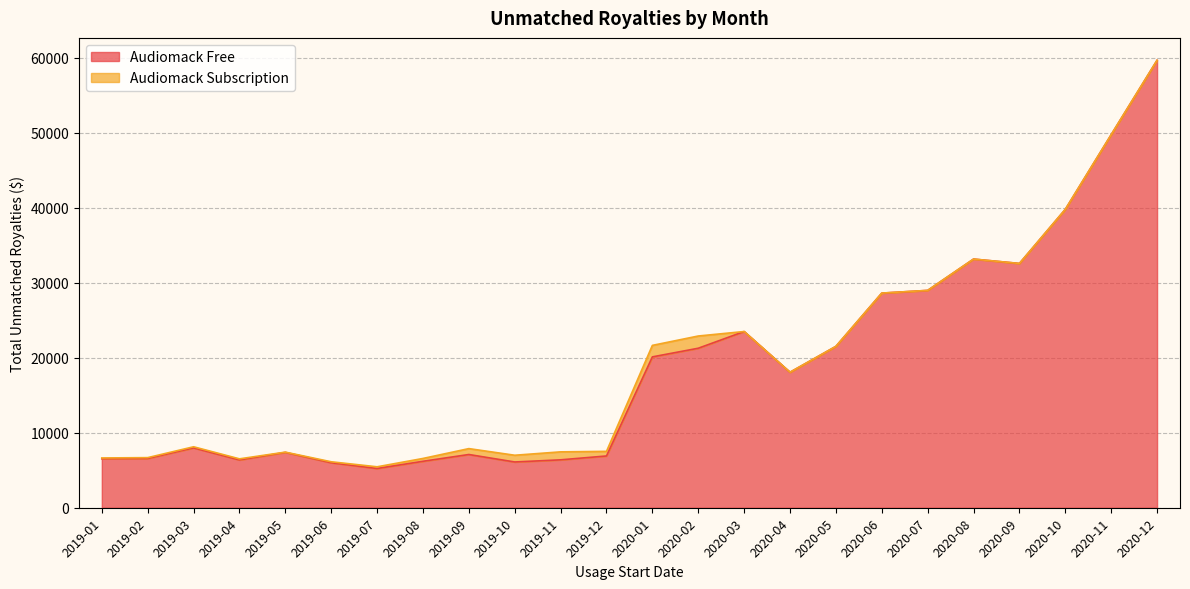

Reading left to right, what are all the values shown in this chart?

2019-01=6527.8	2019-02=6564.8	2019-03=7978.4	2019-04=6370.7	2019-05=7379.4	2019-06=5994.4	2019-07=5229.8	2019-08=6191.5	2019-09=7094.9	2019-10=6099.1	2019-11=6384.7	2019-12=6900.2	2020-01=20107.2	2020-02=21259.2	2020-03=23487.3	2020-04=18062.5	2020-05=21510.0	2020-06=28608.8	2020-07=28970.1	2020-08=33145.7	2020-09=32561.4	2020-10=39771.2	2020-11=49725.0	2020-12=59643.3